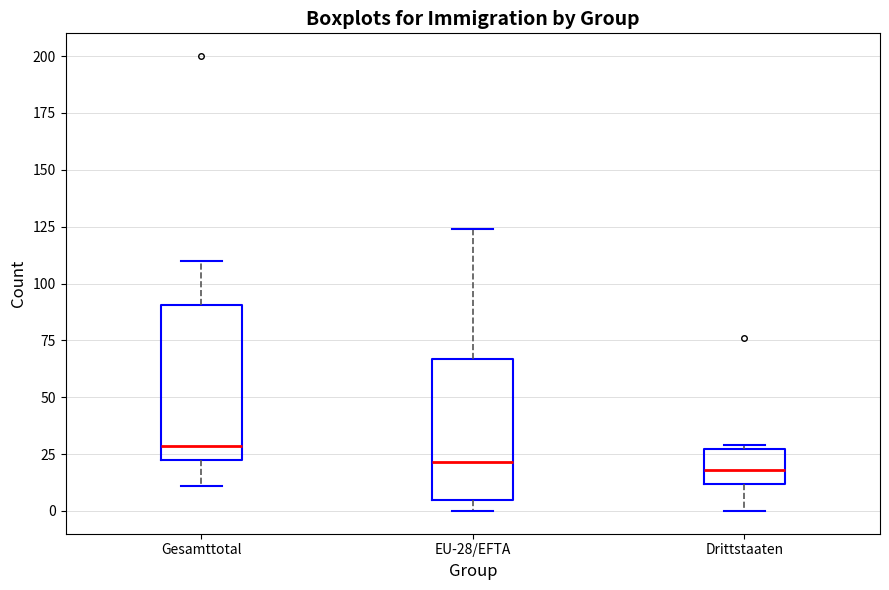

Reading left to right, transcribe this box plot: for each box, give where its median line is, the range the box spans, and where its two whiskers end, as read against the y-axis. The values are not printed on the chart, so give them approximately, as read against the axis.

Gesamttotal: median 30, box 25 to 90, whiskers 10 to 110
EU-28/EFTA: median 20, box 5 to 65, whiskers 0 to 125
Drittstaaten: median 20, box 10 to 25, whiskers 0 to 30